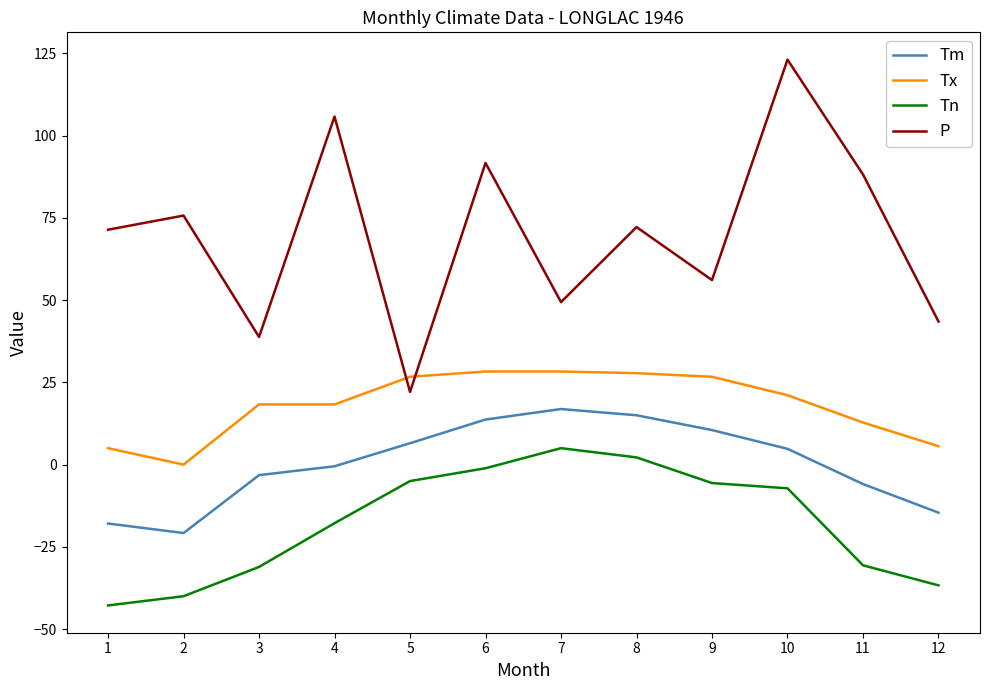

What is the maximum value shown in the chart?

123.1